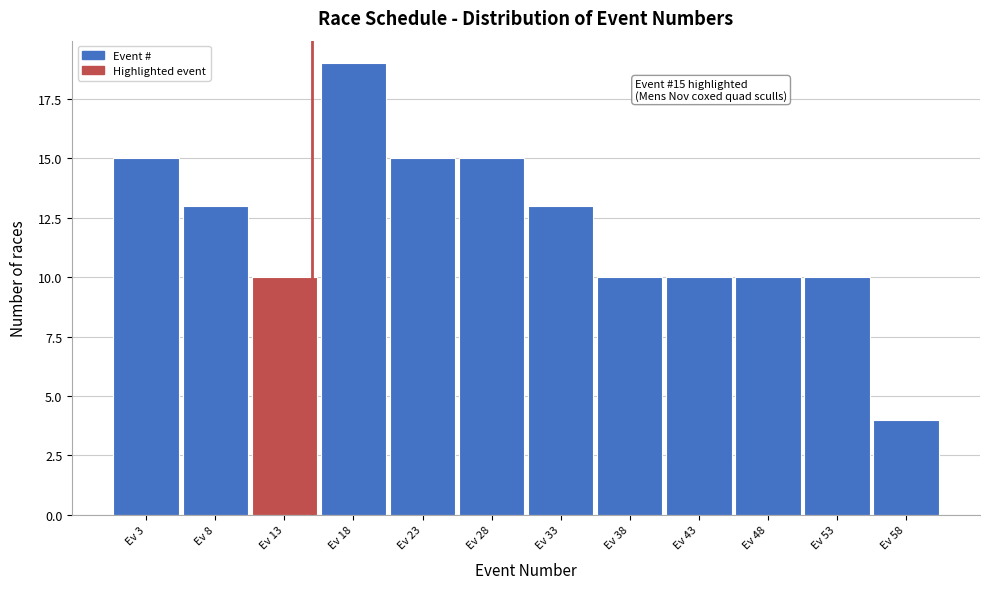

Over which range of the x-axis is the bar tallest?

15.5 to 20.5